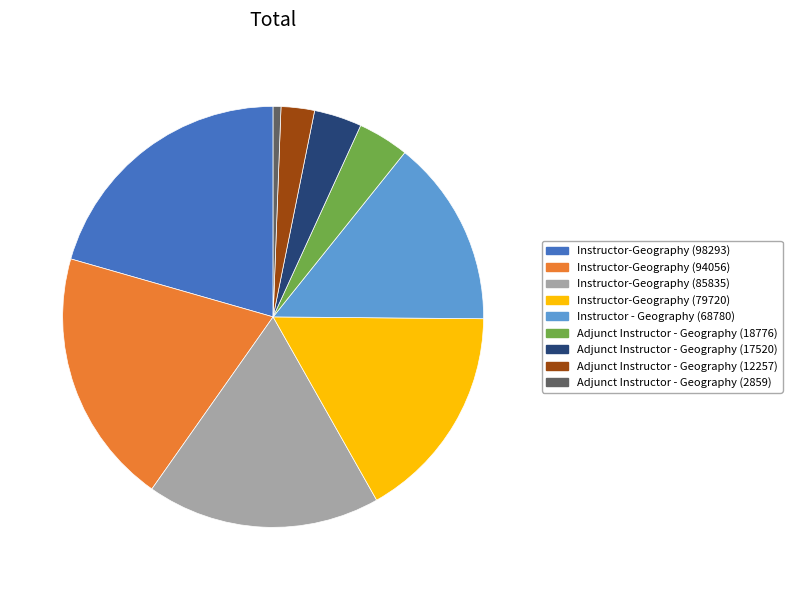

Is Instructor-Geography (79720) the majority of the pie?

No